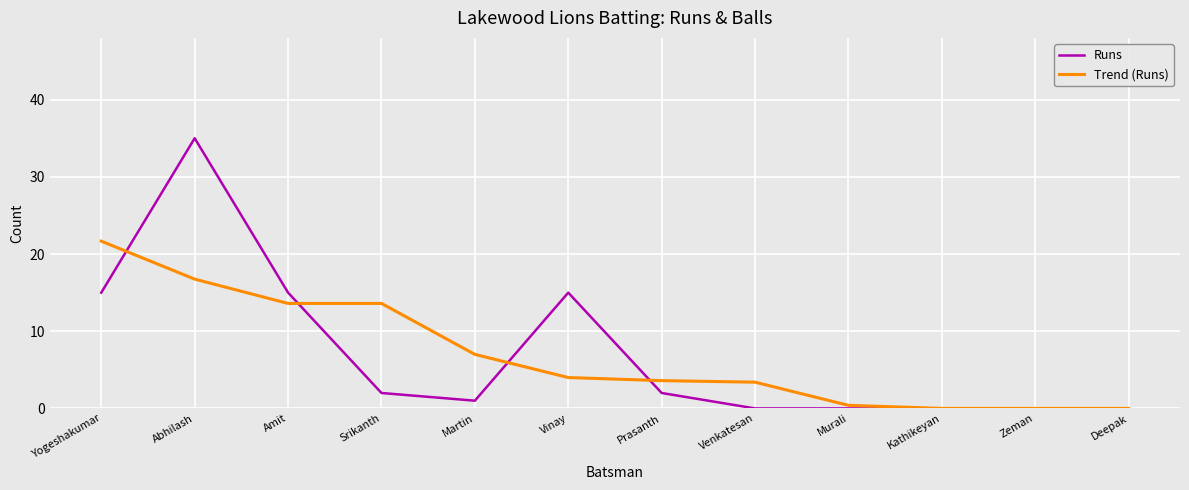

What position from the left is Srikanth?

4